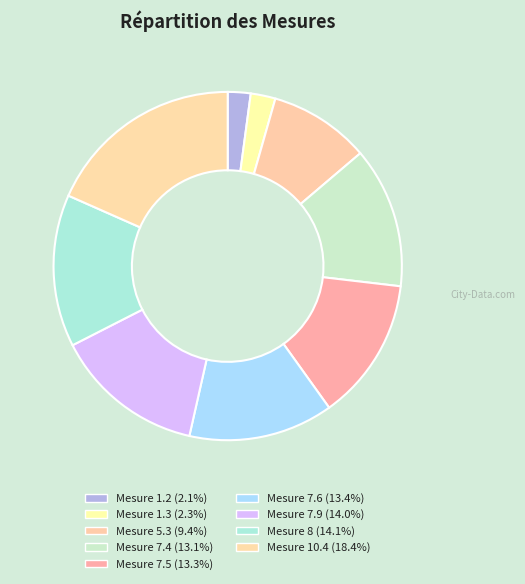

Which category has the smallest portion of the pie?

1.2